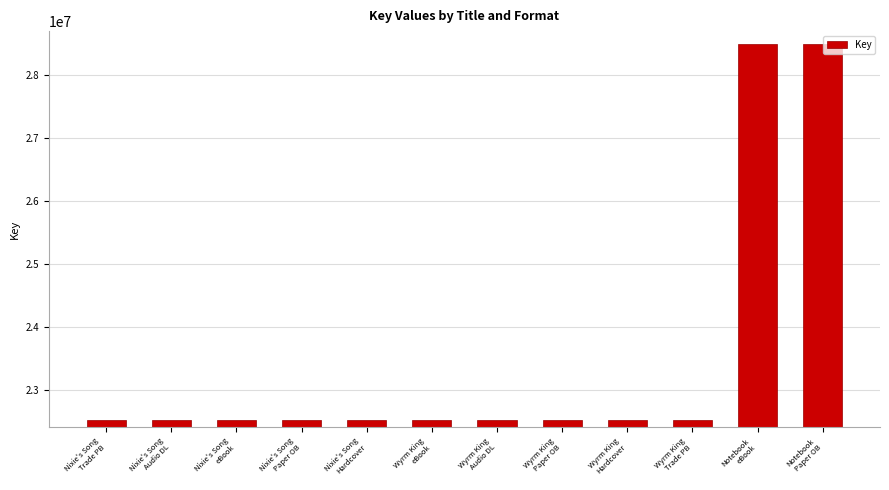

What is the minimum value shown in the chart?

22518191